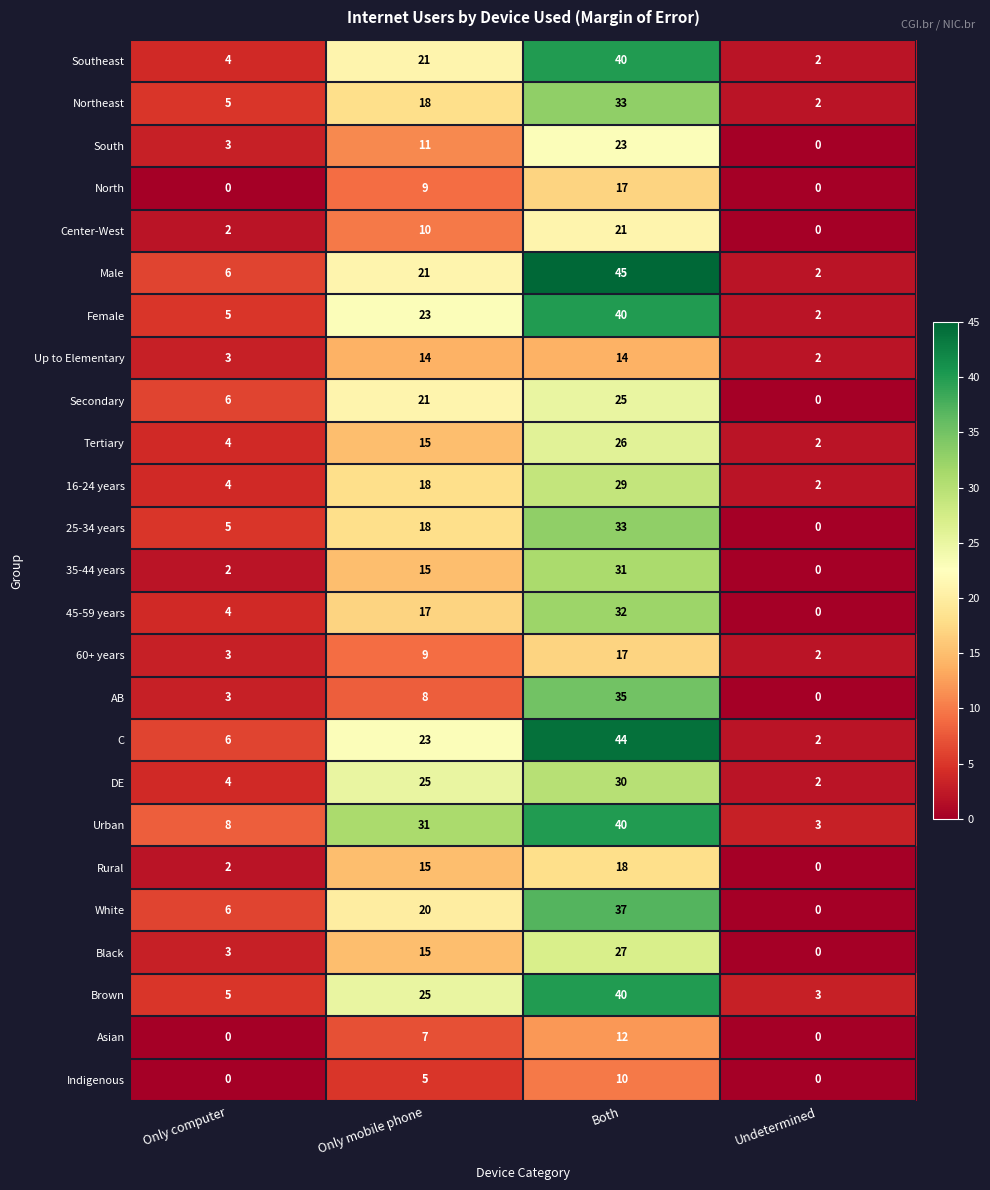

How many distinct data groups are displayed?

25